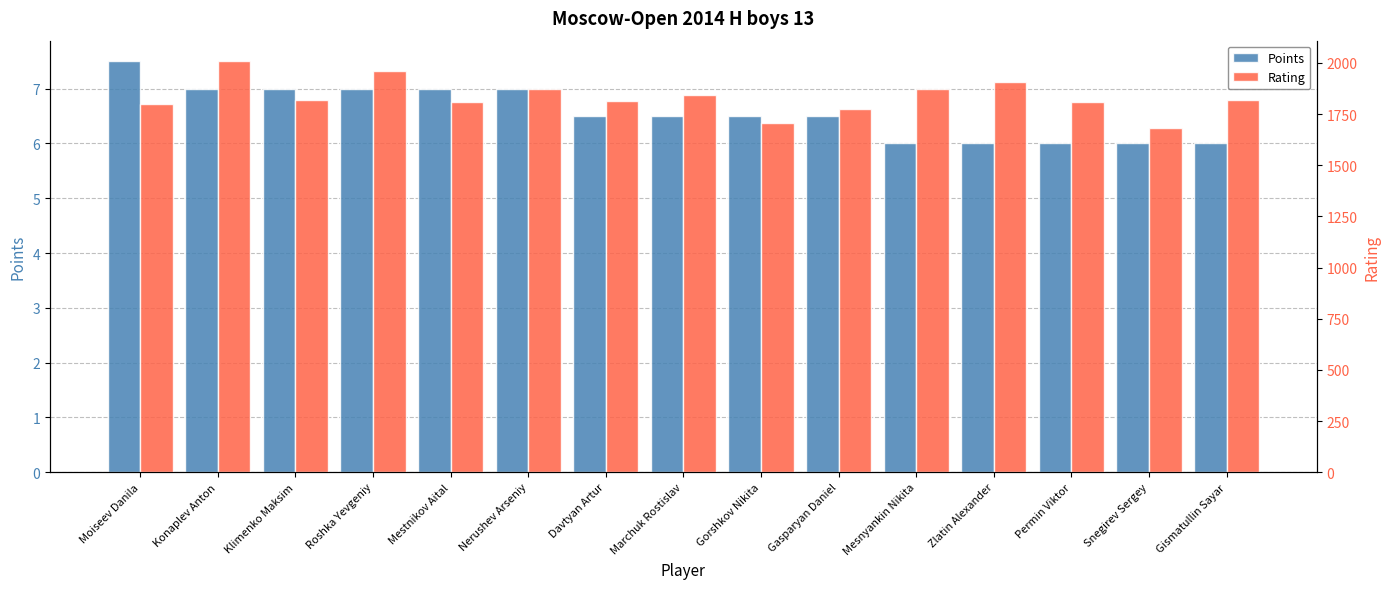

Reading left to right, extract all data points from this chart.

Points: 7.5	7.0	7.0	7.0	7.0	7.0	6.5	6.5	6.5	6.5	6.0	6.0	6.0	6.0	6.0
Rating: 1799.0	2008.0	1819.0	1961.0	1810.0	1872.0	1816.0	1845.0	1704.0	1776.0	1871.0	1907.0	1811.0	1680.0	1817.0